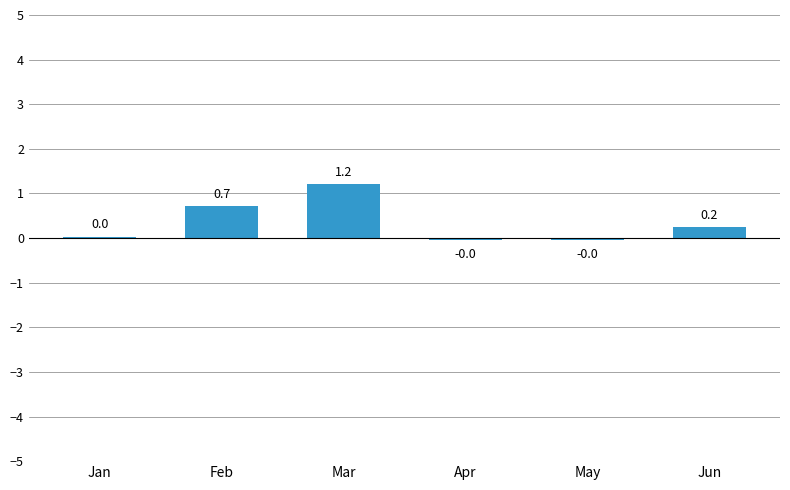

True or false: the data shows 0.2 at Jun.

True